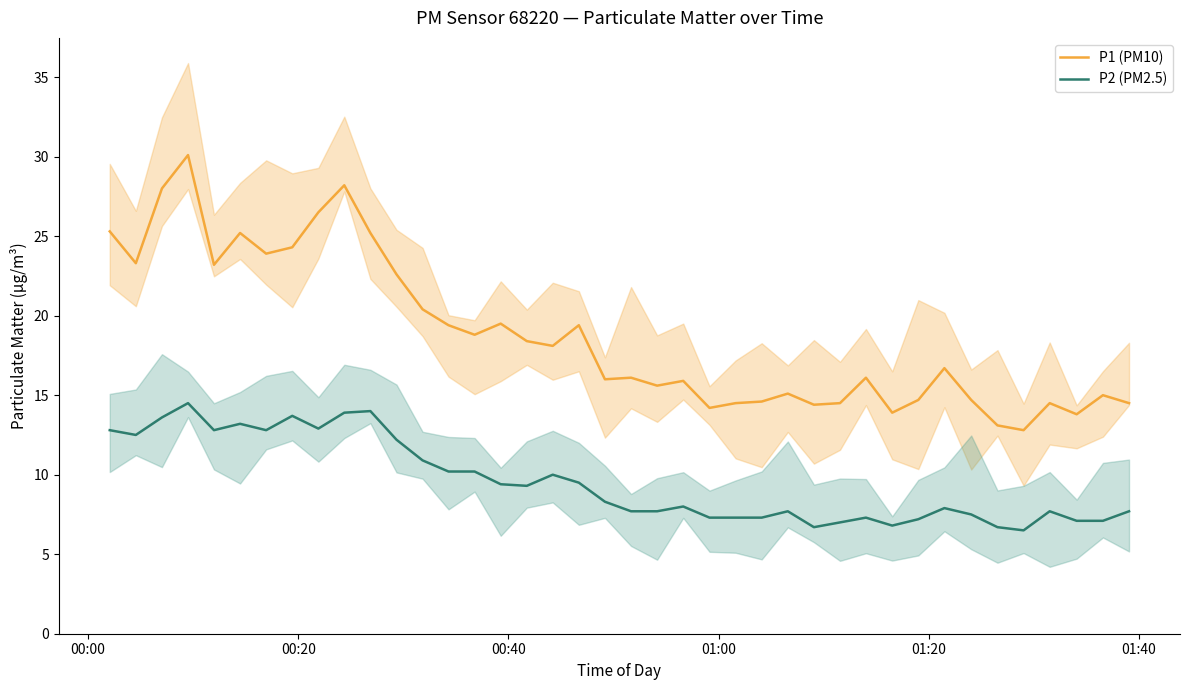

True or false: P2 (PM2.5) and P1 (PM10) intersect in this chart.

False